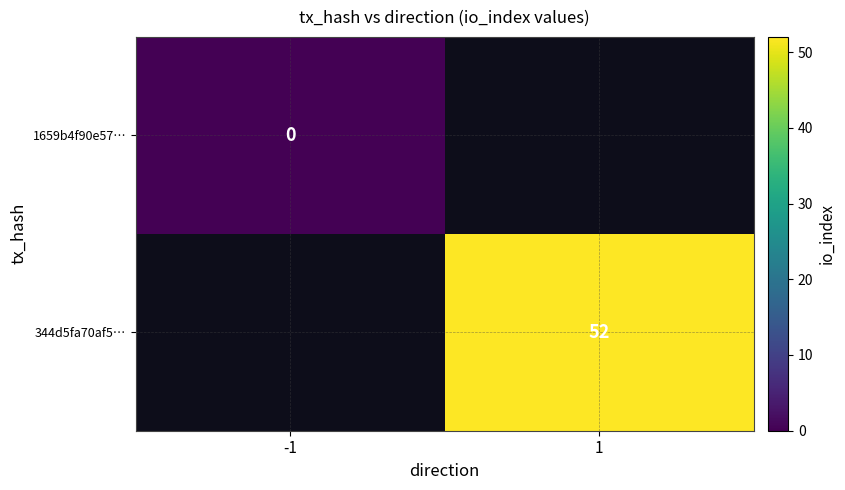

The value of 344d5fa70af5… at 1 is 36. True or false?

False